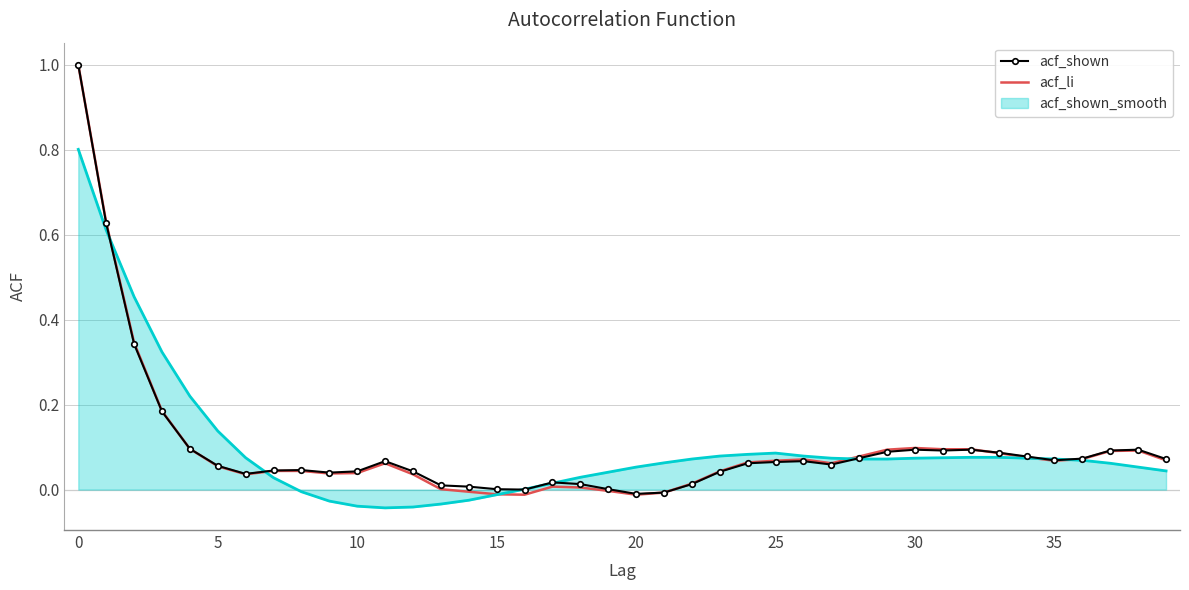

Which series has the widest spread of values?

acf_li